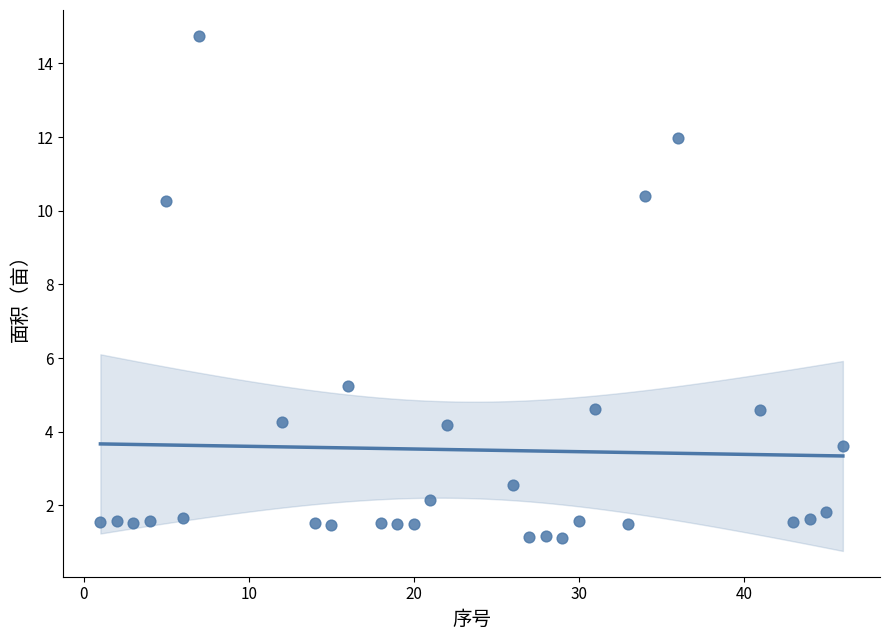

What is the range of Y values (max minus min)?

13.6